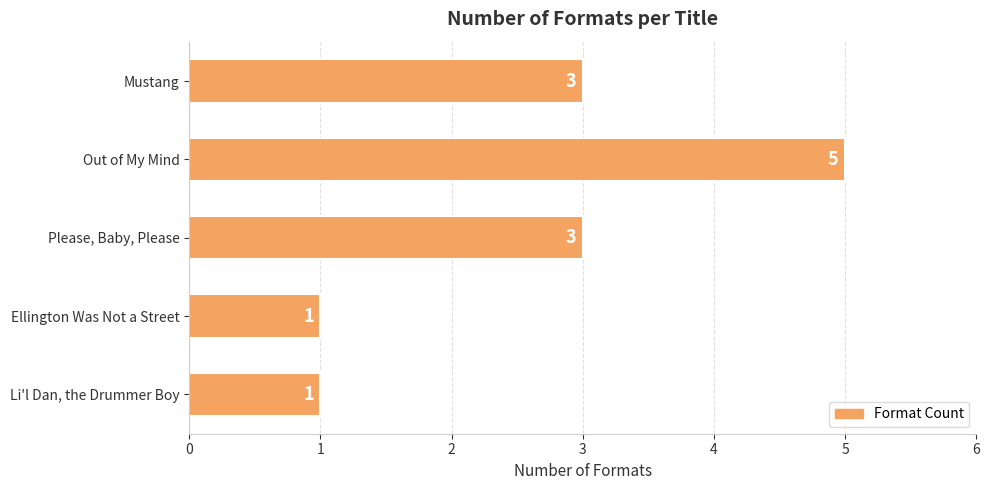

Count the number of categories in the chart.

5